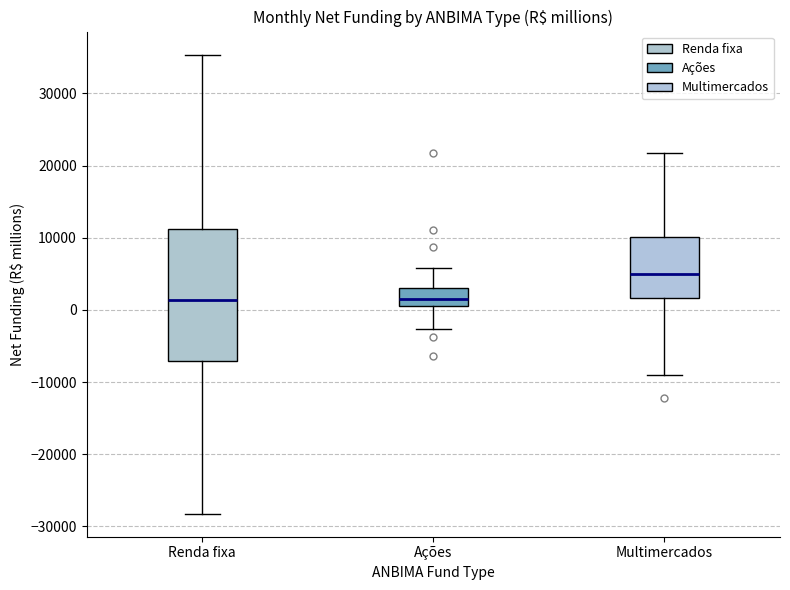

Reading left to right, read every box against the y-axis: the position of its median line, the range the box covers, and the ends of its whiskers. The values are not printed on the chart, so give them approximately, as read against the axis.

Renda fixa: median 1000, box -7000 to 11000, whiskers -28000 to 35000
Ações: median 2000, box 1000 to 3000, whiskers -3000 to 6000
Multimercados: median 5000, box 2000 to 10000, whiskers -9000 to 22000